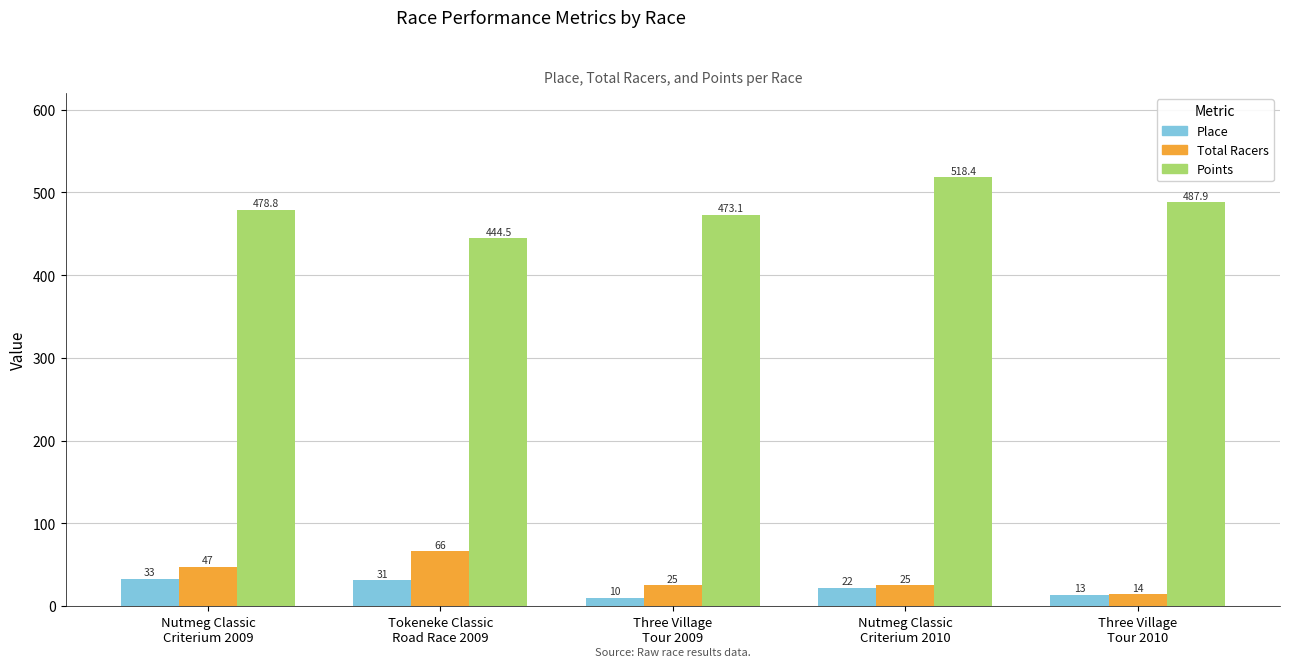

Is it true that Points equals 473.1 at Three Village
Tour 2009?

True